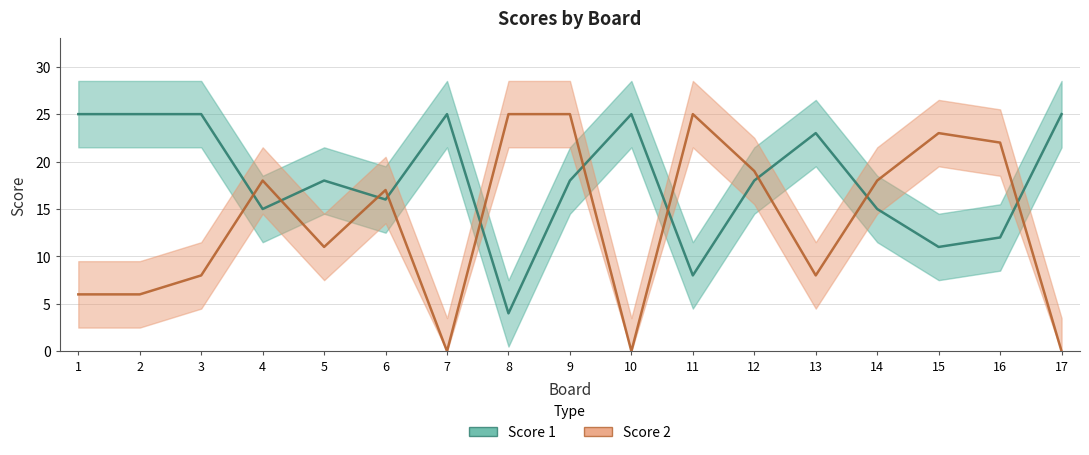

What is the total value across all series at 5?

29